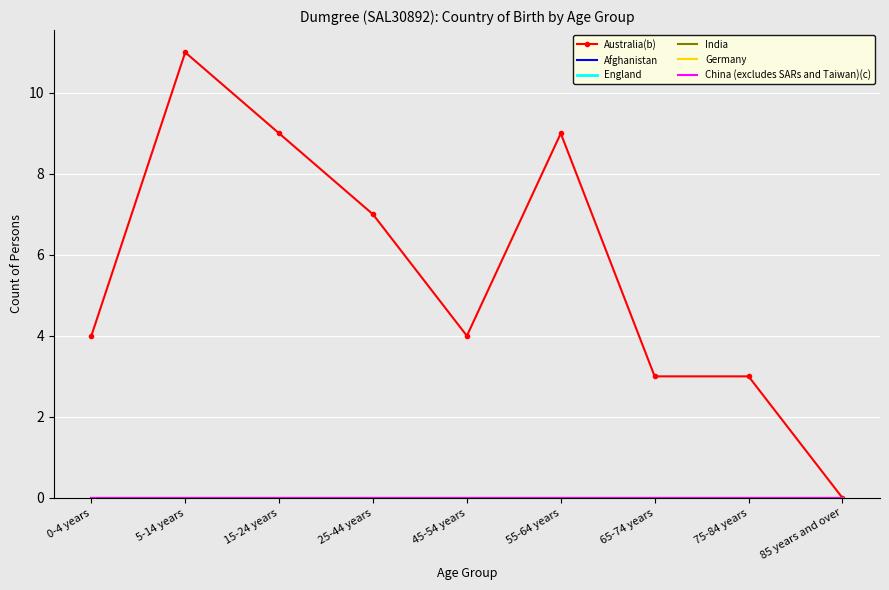

The Australia(b) series shows 3 at 75-84 years. True or false?

True